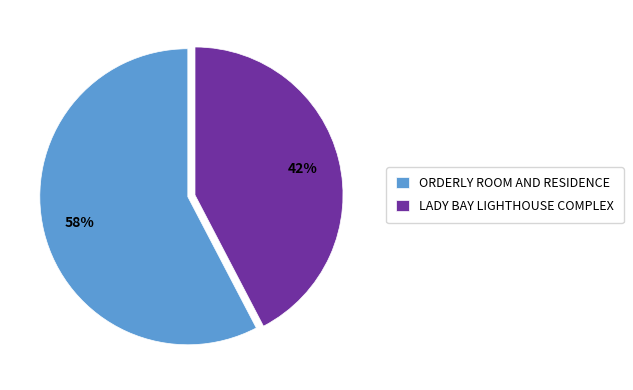

Does LADY BAY LIGHTHOUSE COMPLEX represent more than half of the total?

No